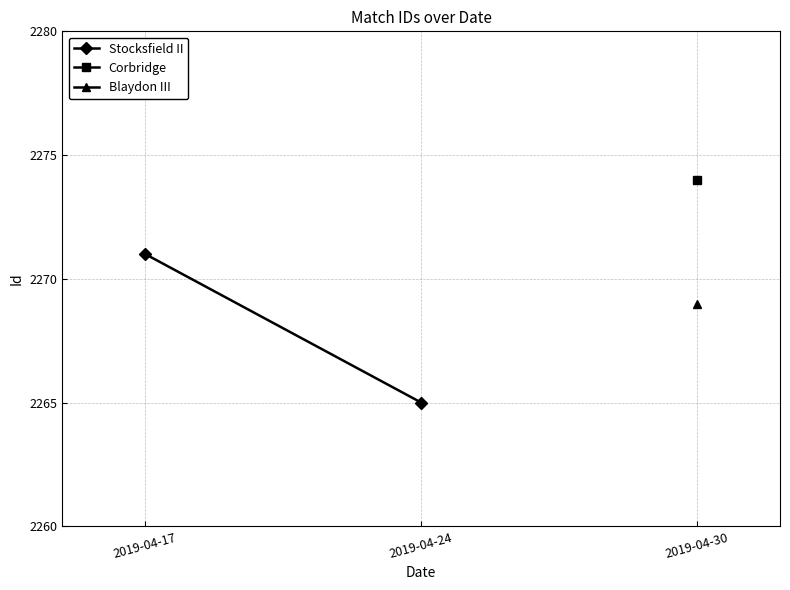

List the labels in order of value, smallest first.

2019-04-24, 2019-04-17